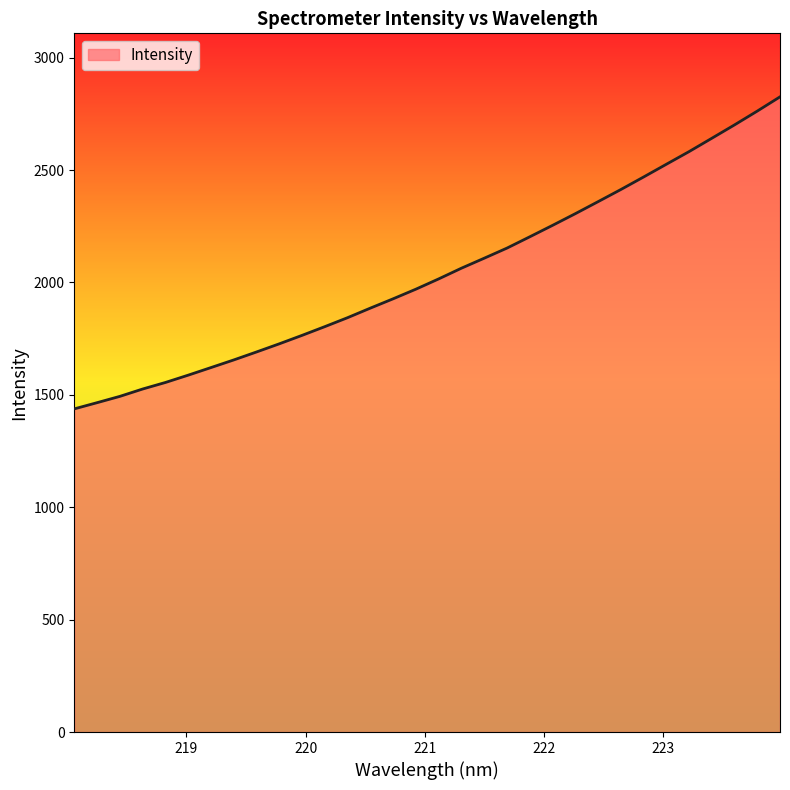

What is the difference between the maximum and minimum values?

1388.1